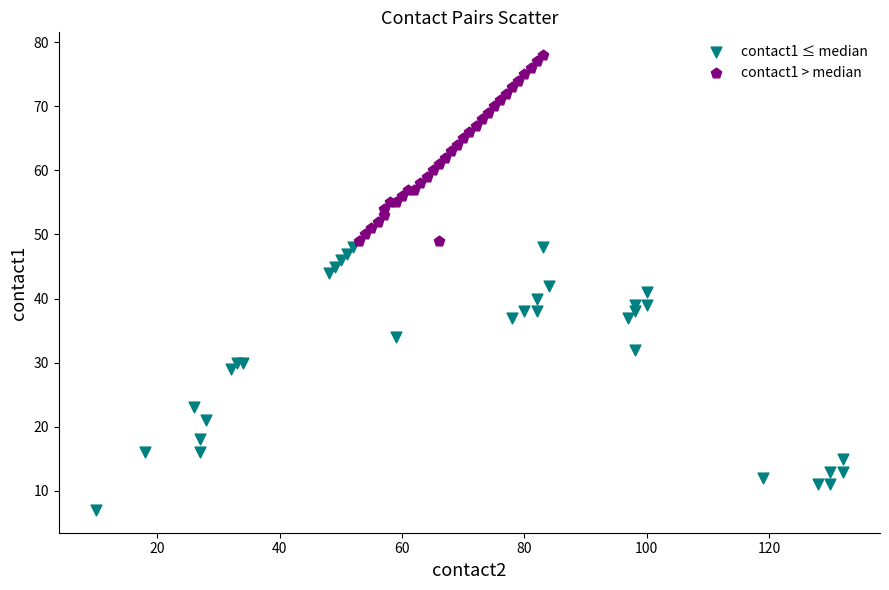

Which series contains the highest Y value?

contact1 > median